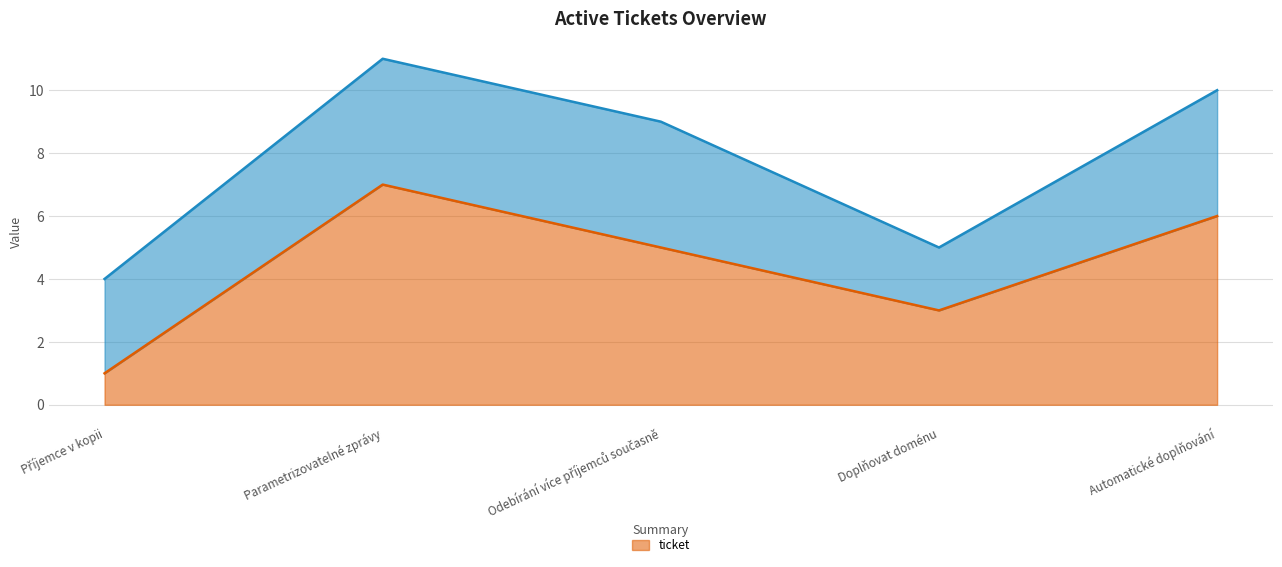

What is the difference between the maximum and minimum values?

6